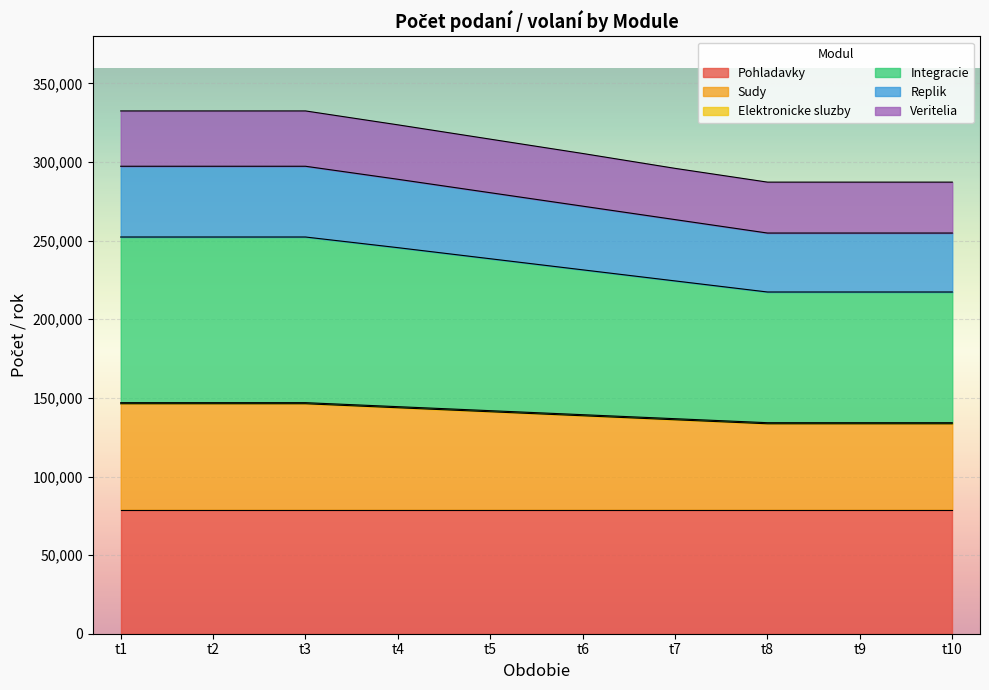

True or false: Sudy and Replik cross at least once.

False